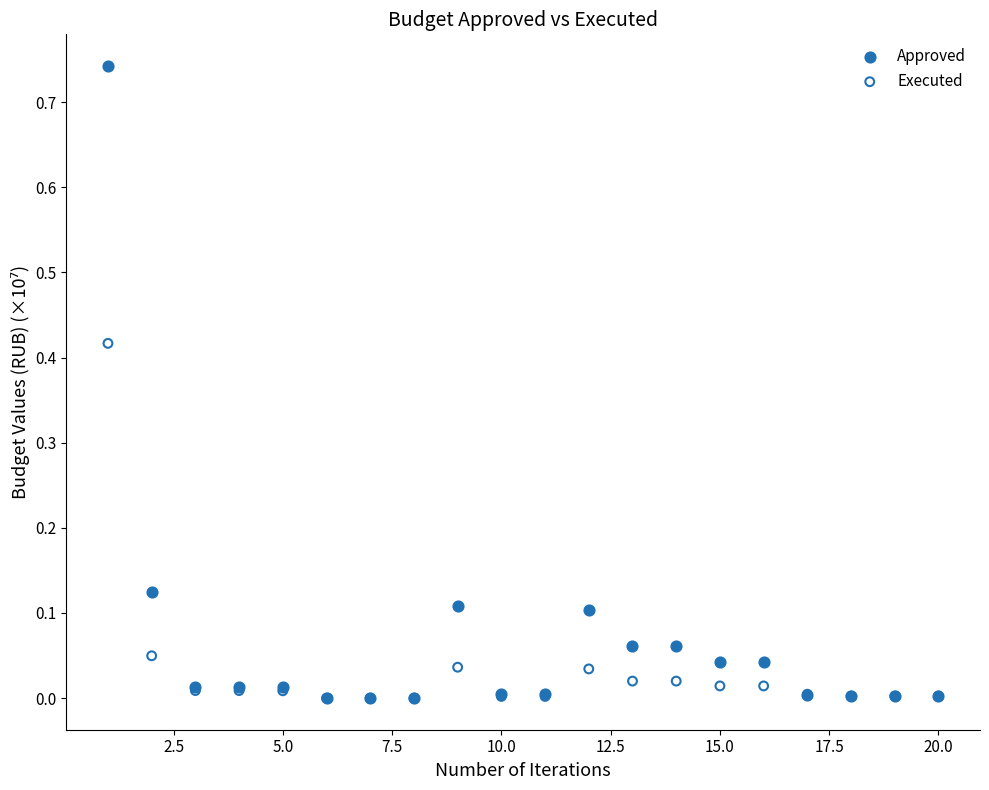

Which series contains the highest Y value?

Approved